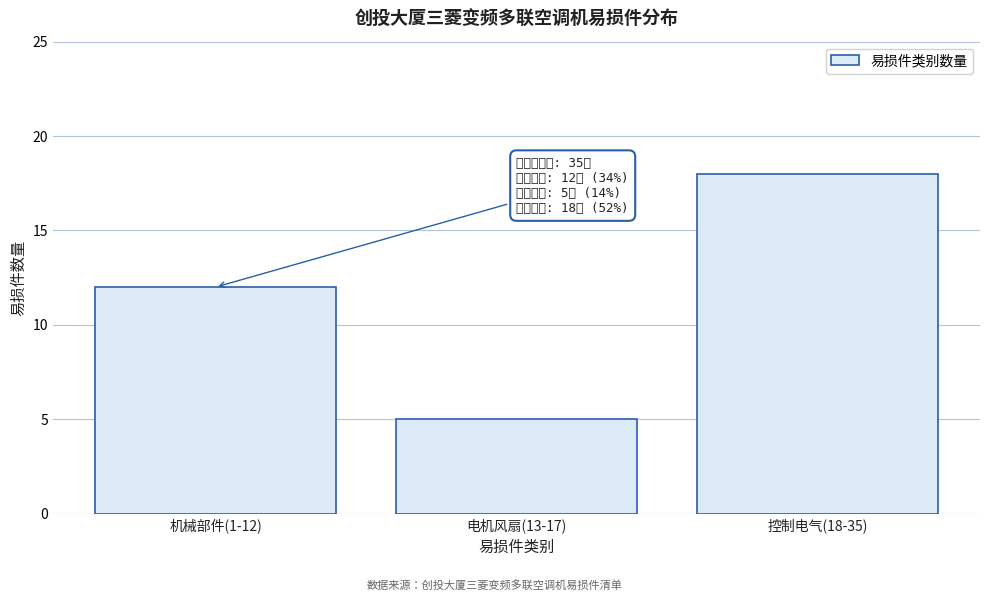

Reading left to right, extract all data points from this chart.

机械部件(1-12)=12	电机风扇(13-17)=5	控制电气(18-35)=18